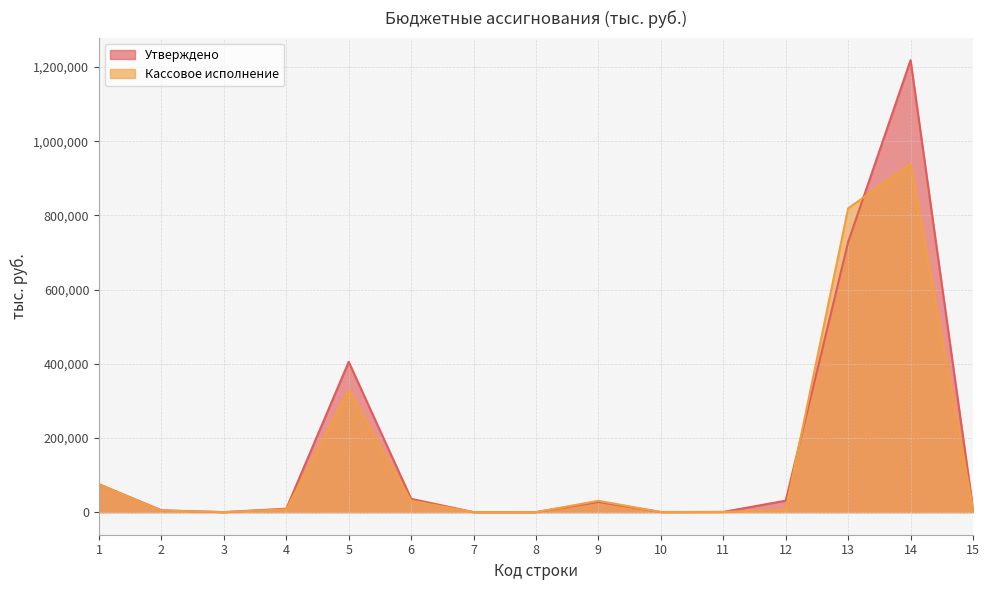

At which label does Утверждено first exceed 9244?

1